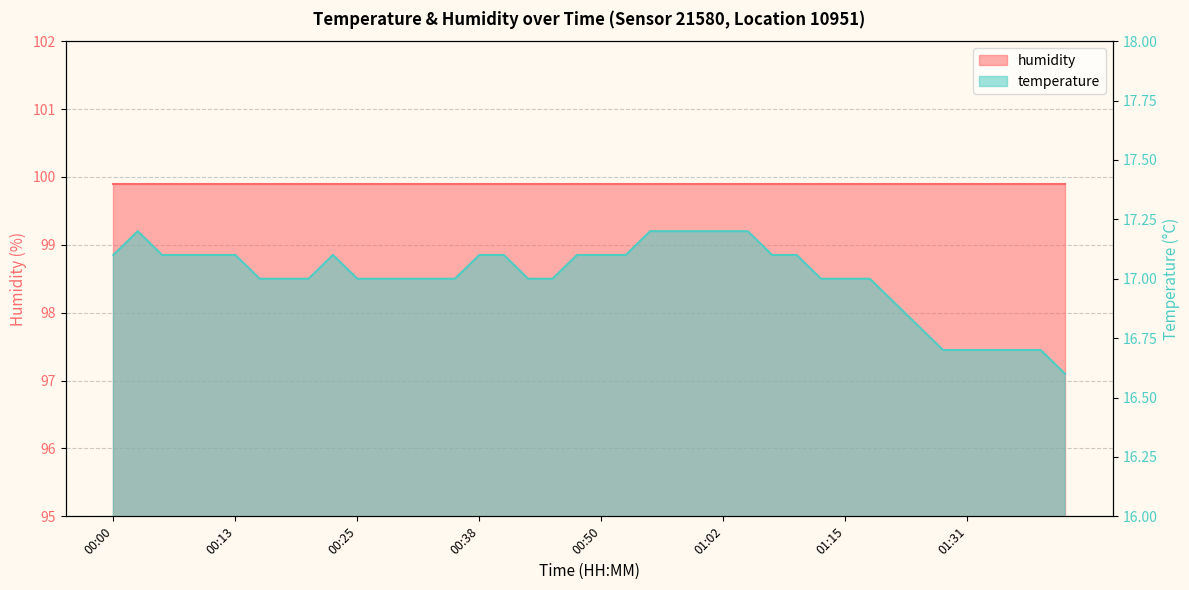

List the labels in order of value, largest first.

00:03, 00:55, 00:57, 01:00, 01:02, 01:05, 00:00, 00:05, 00:08, 00:11, 00:13, 00:23, 00:38, 00:40, 00:48, 00:50, 00:52, 01:07, 01:10, 00:16, 00:18, 00:21, 00:25, 00:28, 00:30, 00:33, 00:35, 00:43, 00:45, 01:12, 01:15, 01:17, 01:20, 01:23, 01:28, 01:31, 01:33, 01:35, 01:38, 01:40